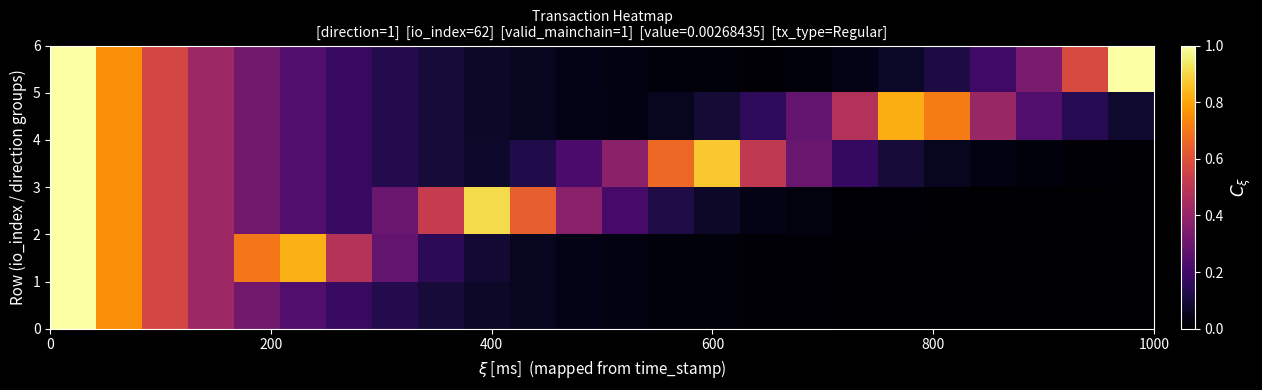

At how many categories does at least one series exceed 0?

24